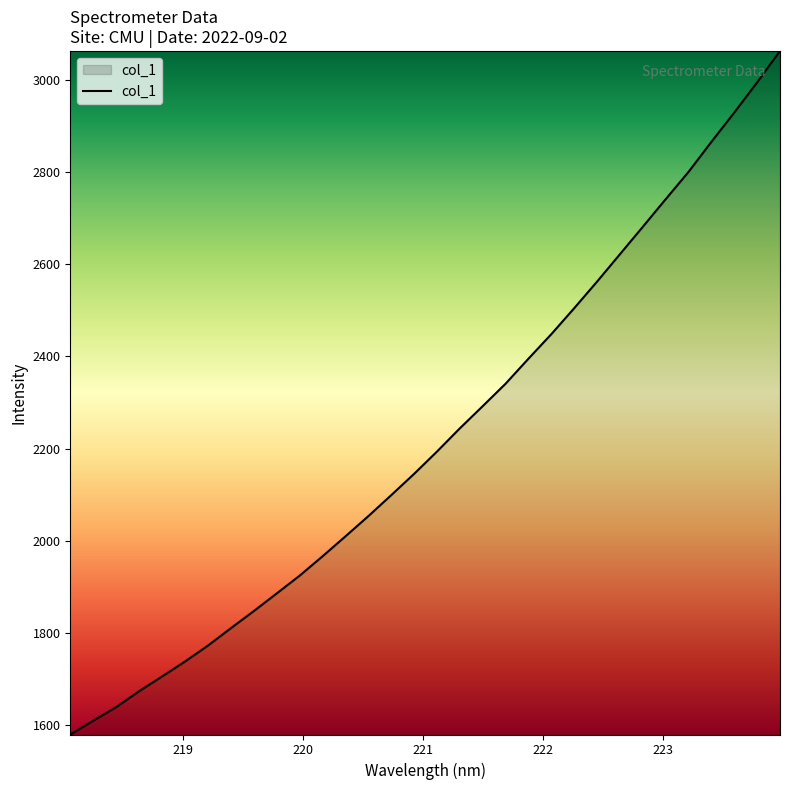

What is the difference between the maximum and minimum values?

1484.2